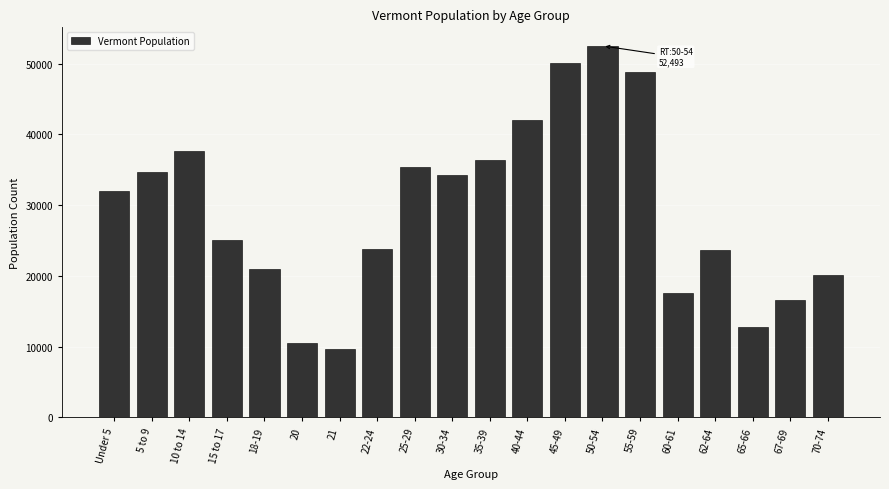

The value at 70-74 is 20148. True or false?

True